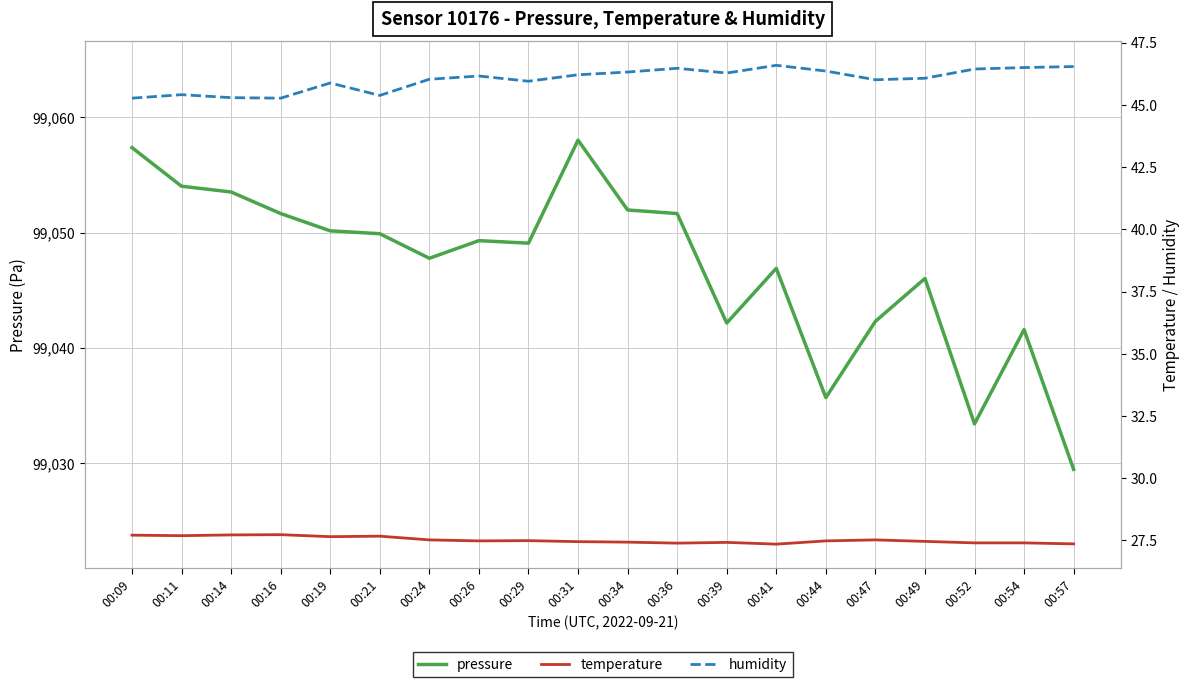

At which category does temperature reach its first local peak?

00:16